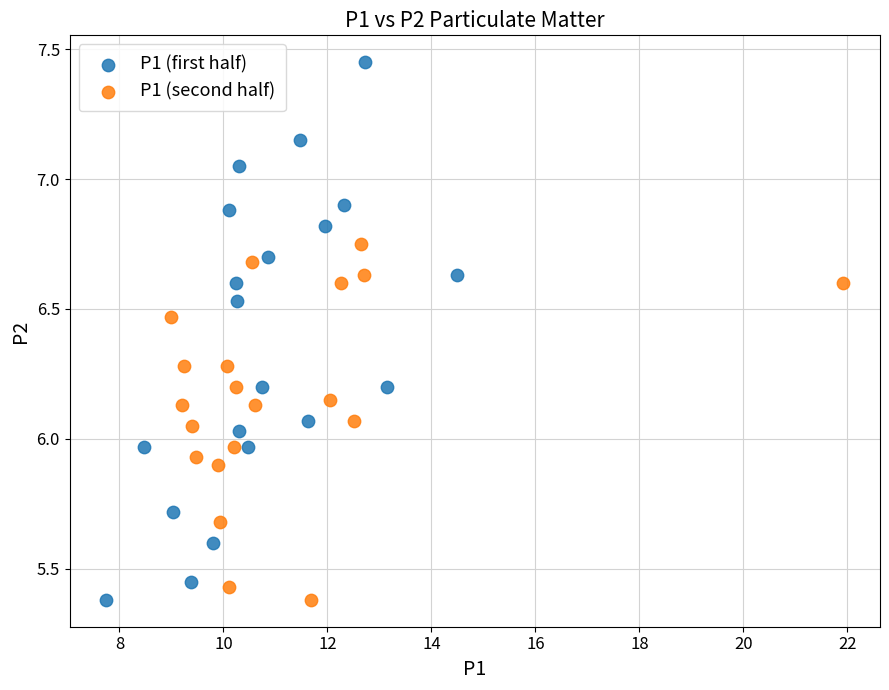

Which series has the widest spread of Y values?

P1 (first half)